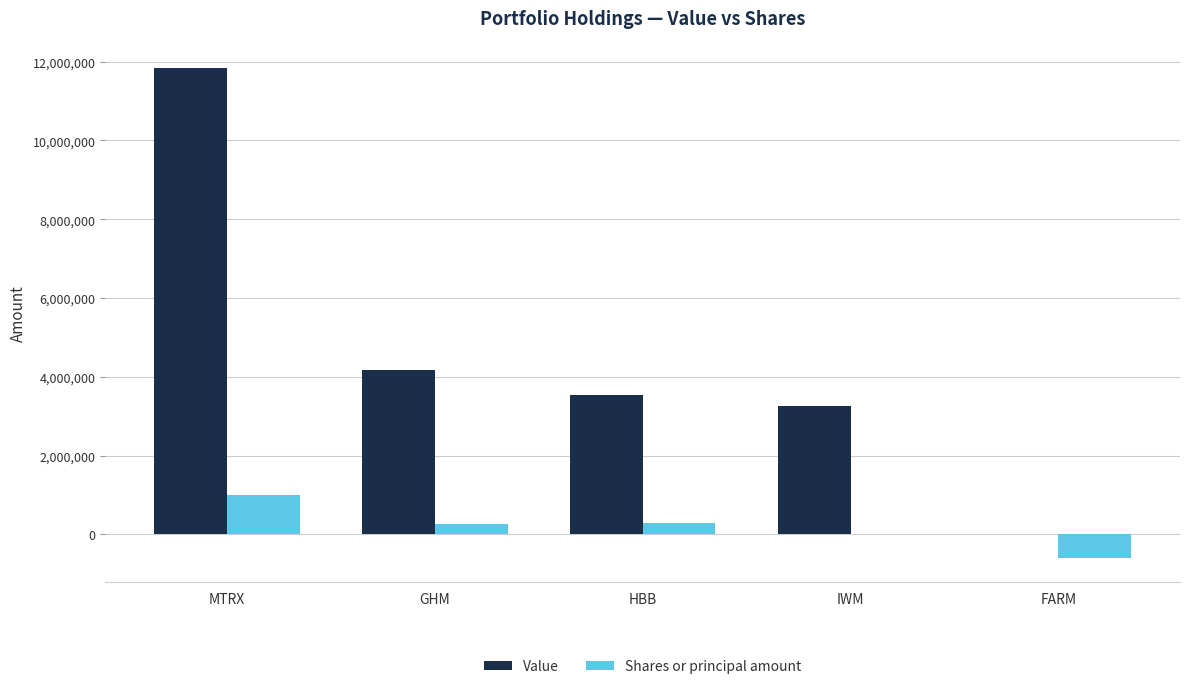

At which category does the chart reach its peak across all series?

MTRX